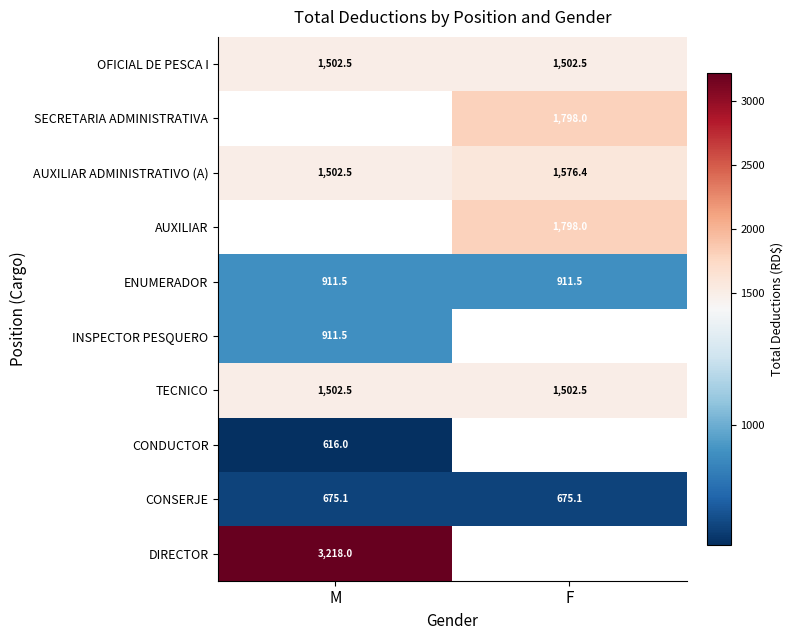

The value of CONSERJE at M is 675.1. True or false?

True